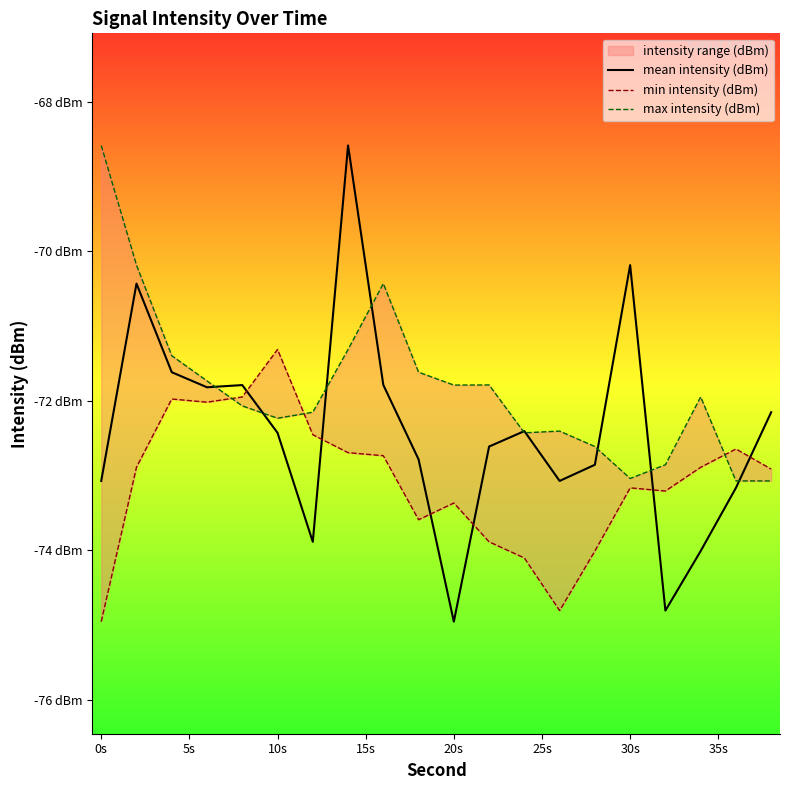

What is the smallest value displayed?

-75.0